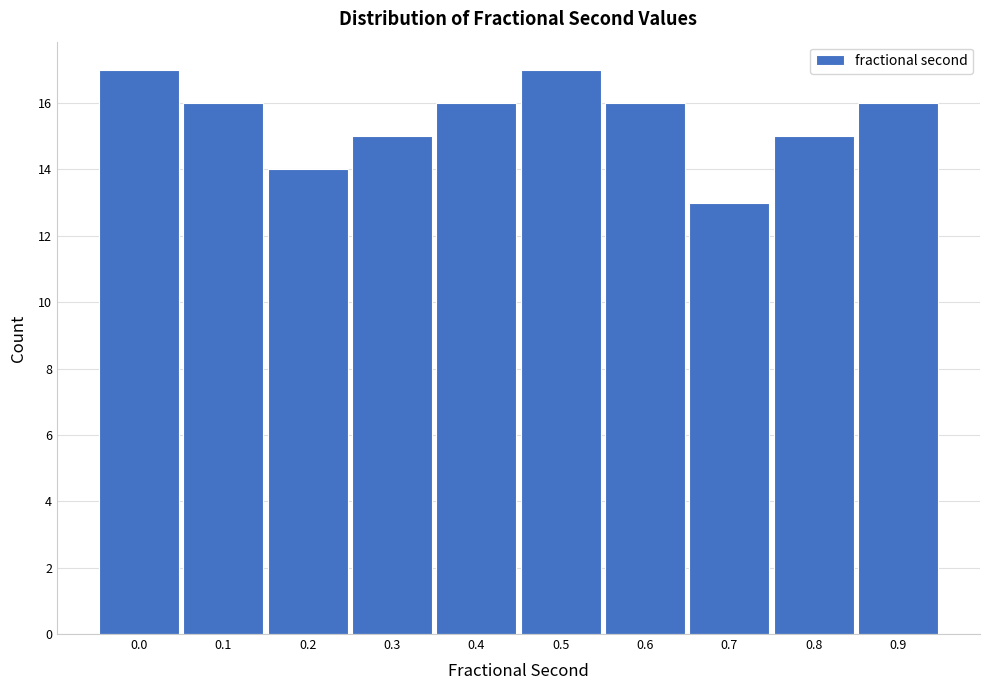

Reading right to left, what are all the values shown in this chart?

0.9=16	0.8=15	0.7=13	0.6=16	0.5=17	0.4=16	0.3=15	0.2=14	0.1=16	0.0=17